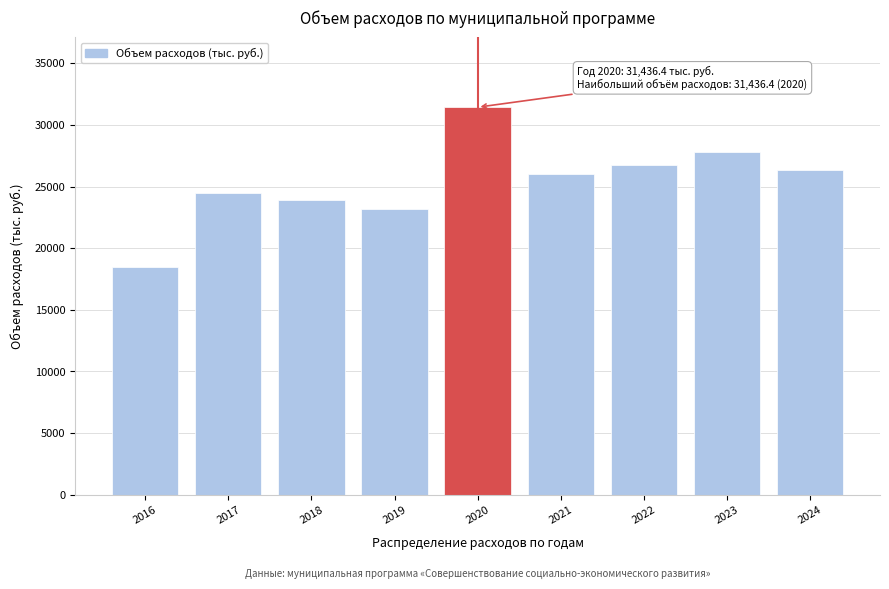

Reading left to right, list all the values displayed in this chart.

18482.8	24477.9	23938.6	23200.0	31436.4	26023.4	26749.8	27766.1	26376.6